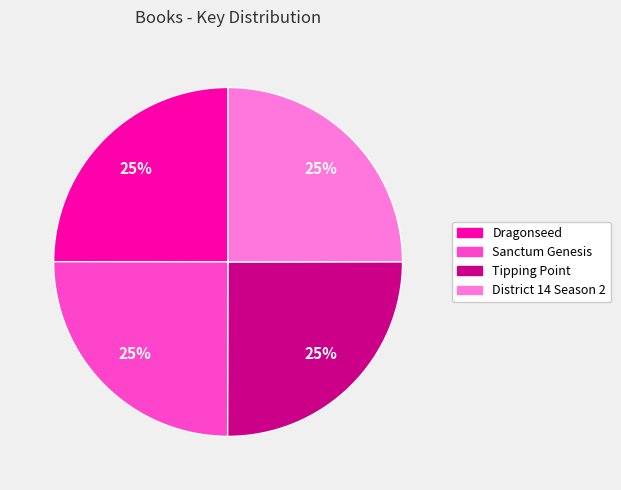

Count the number of slices in the pie.

4